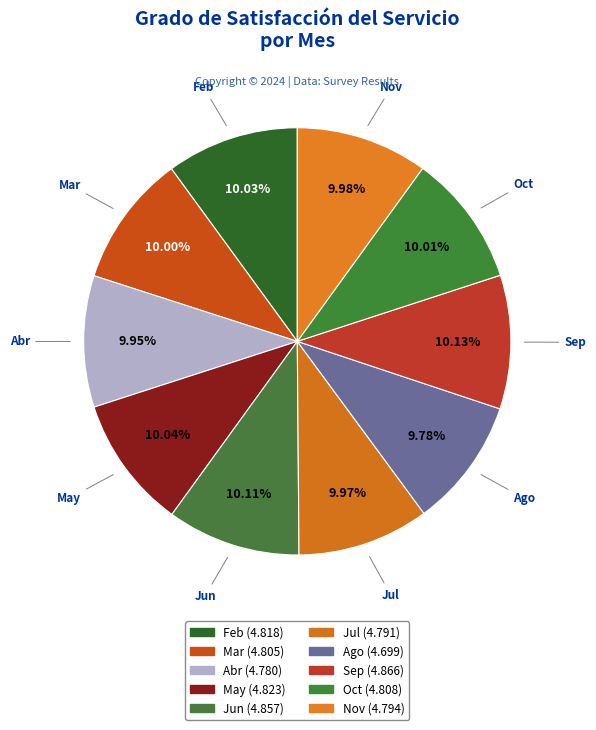

Combined, do Oct and Mar account for over 50%?

No